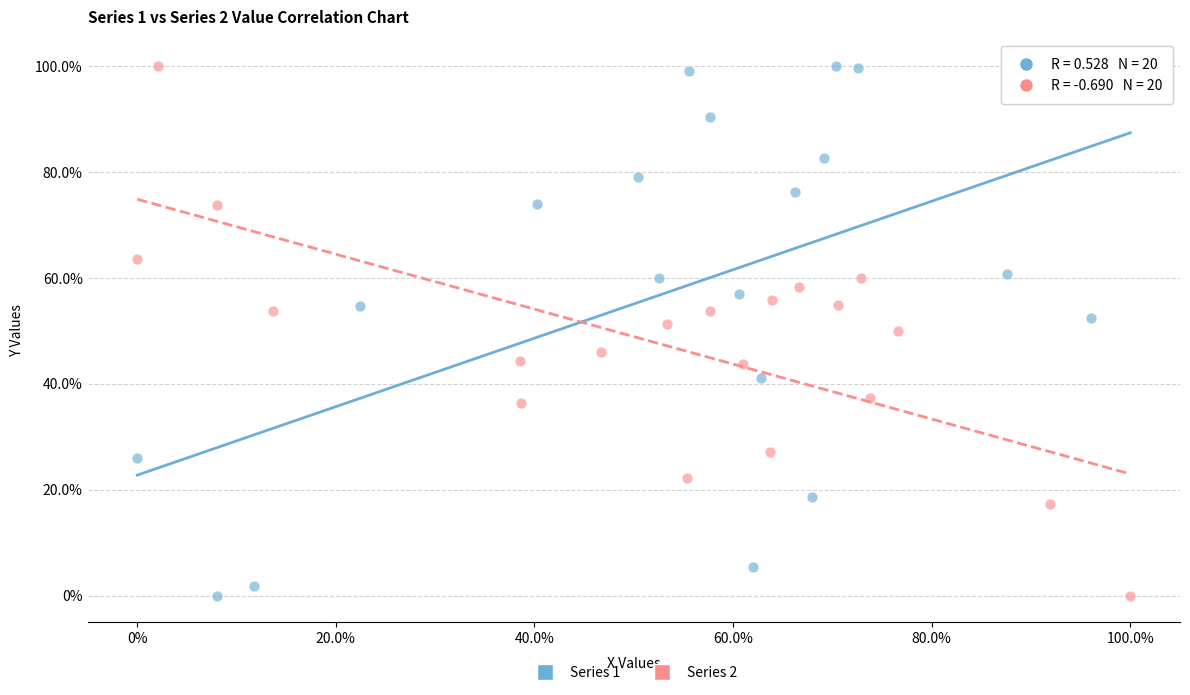

What are all the series names shown in the legend?

Series 1, Series 2